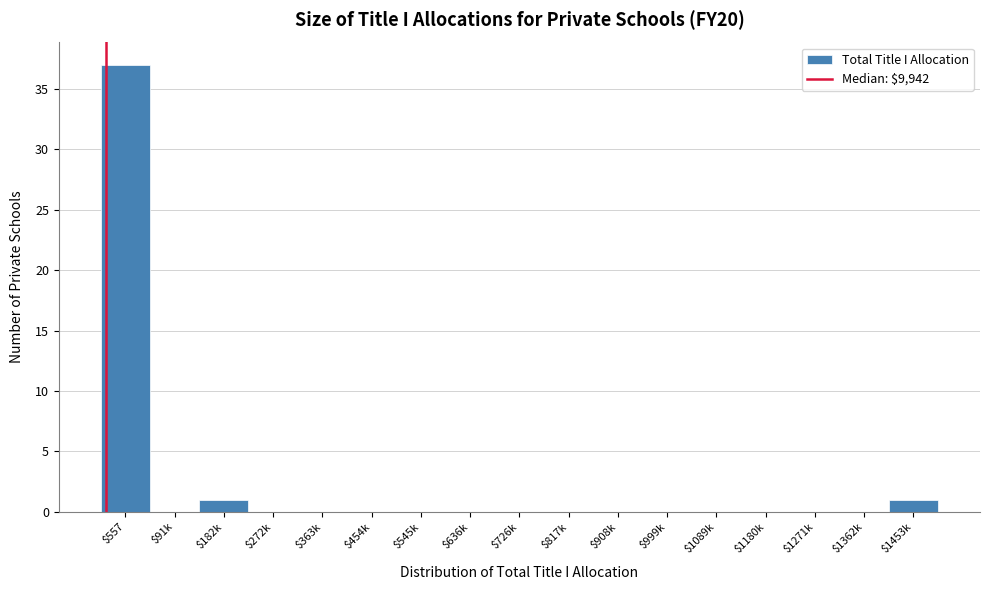

Which category has the highest value across all series?

$557